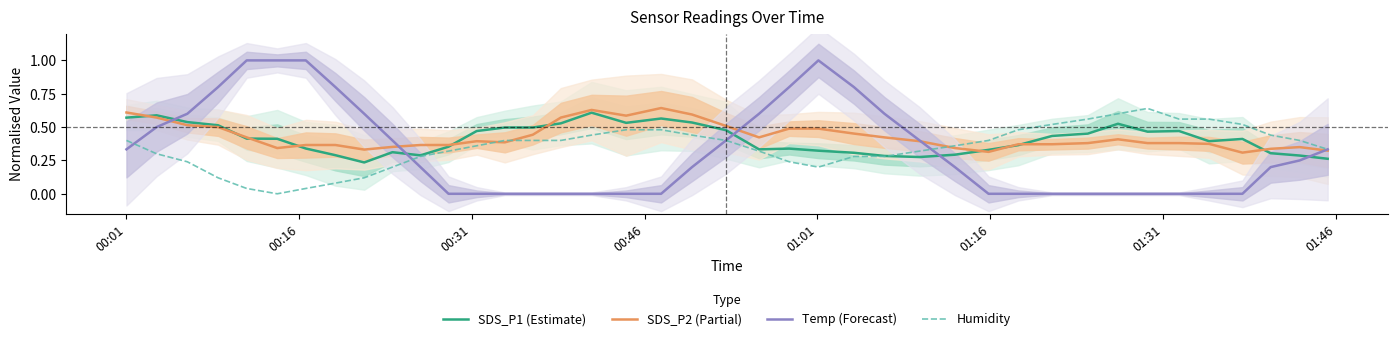

How many lines are shown in the chart?

4